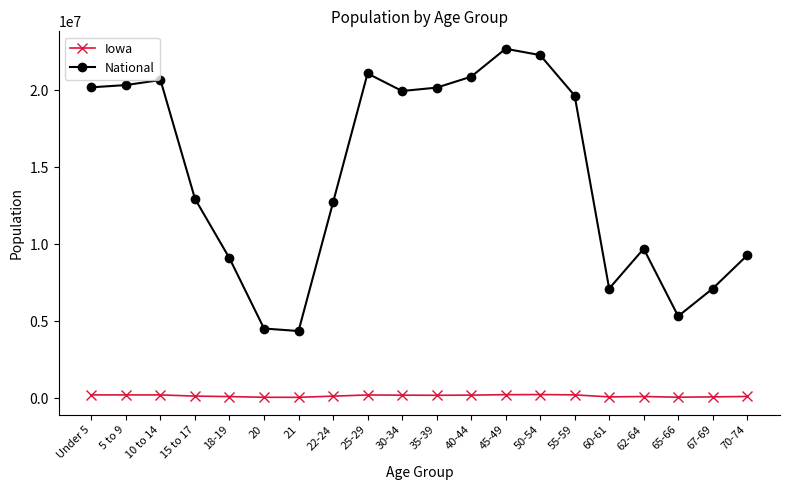

What is the sum of all Iowa values?

2818123